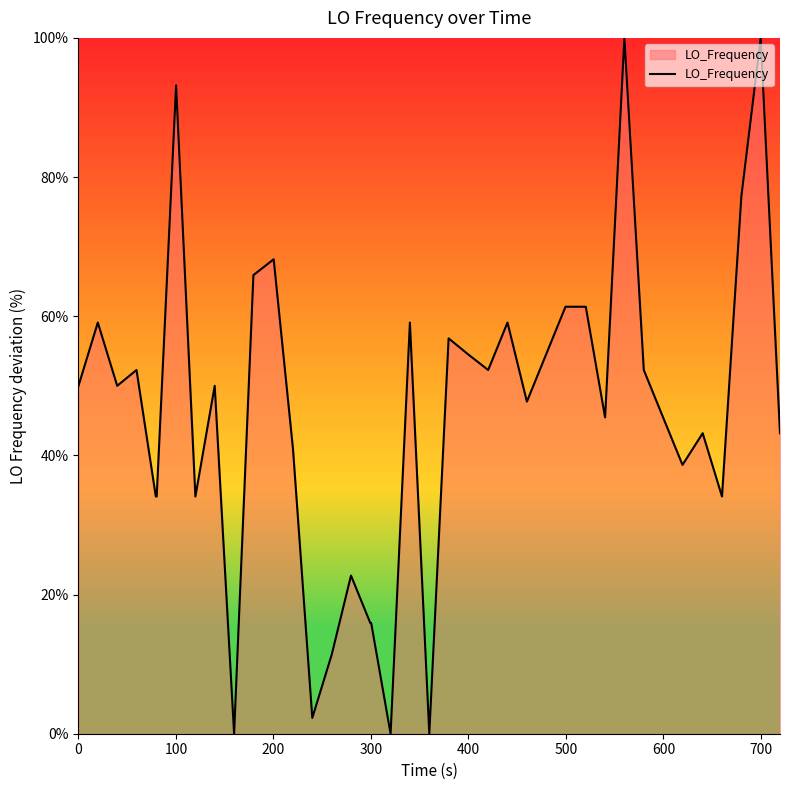

Does the chart have visible grid lines?

No